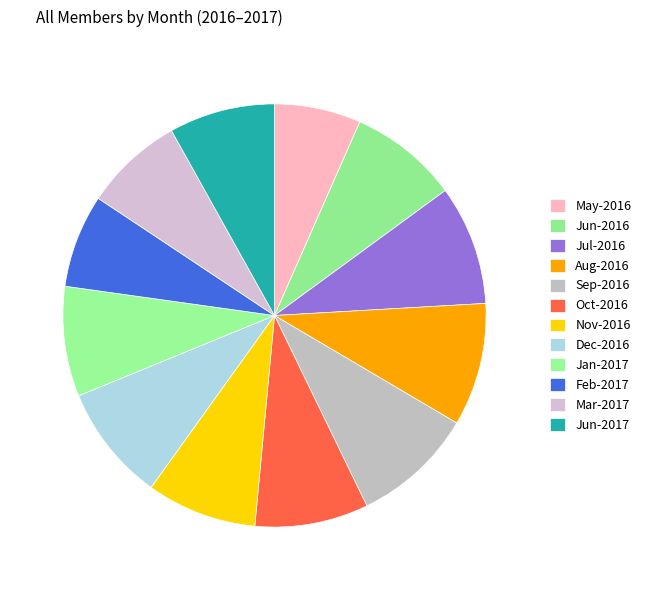

How many segments does this pie chart have?

12